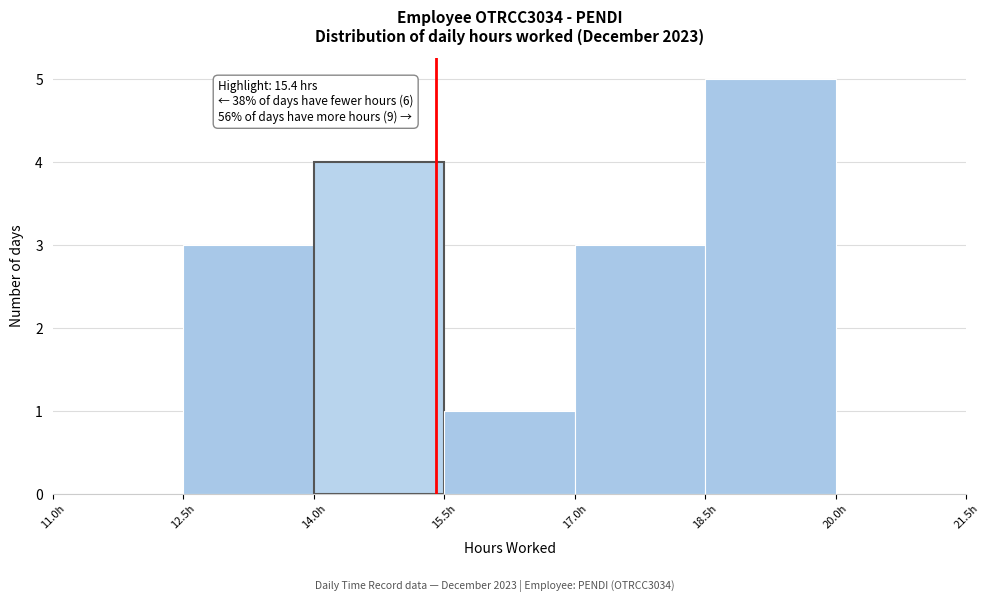

Over which range of the x-axis is the bar tallest?

18.5 to 20.0